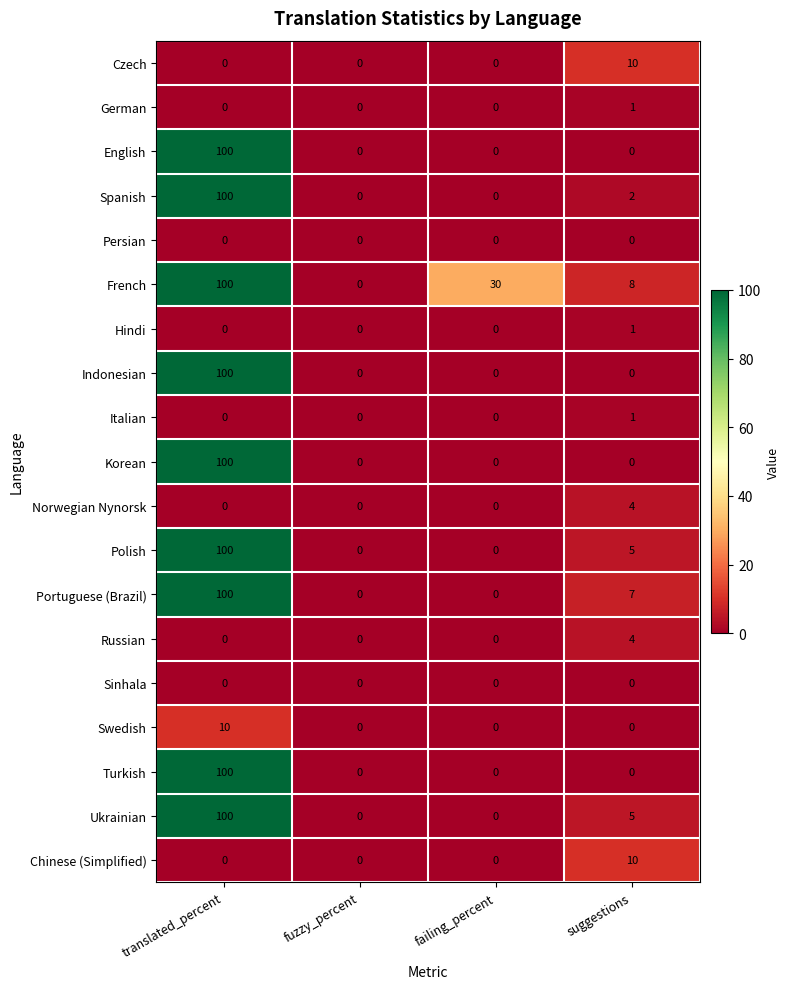

Is it true that Korean equals 0 at fuzzy_percent?

True